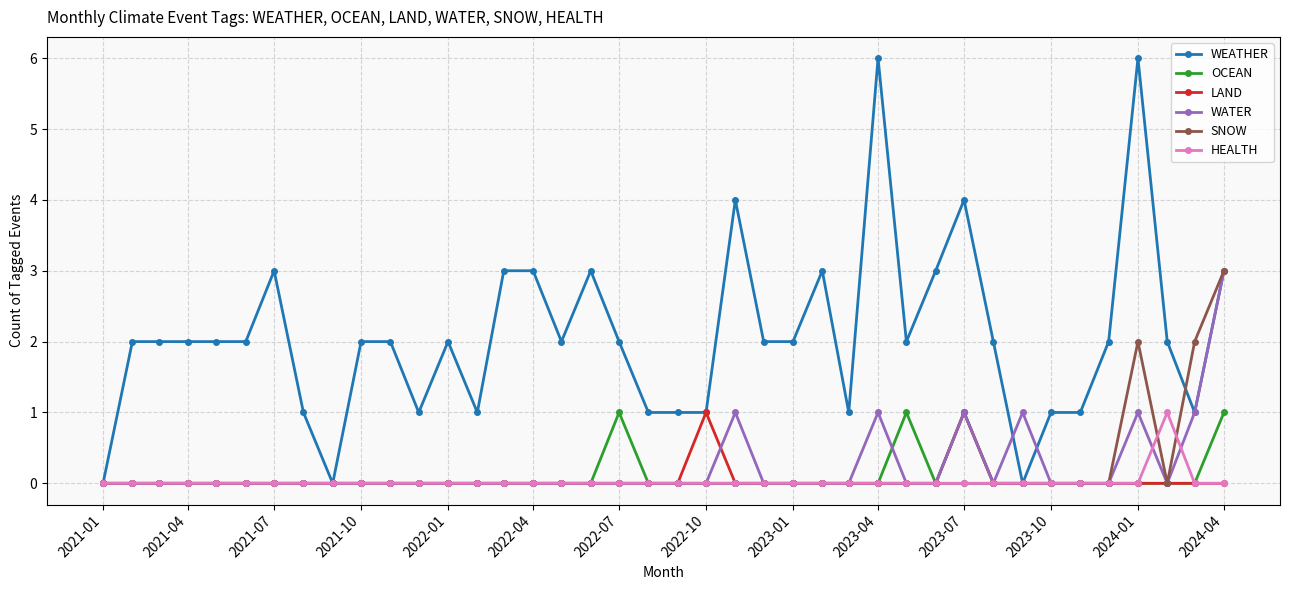

Reading left to right, what are all the values shown in this chart?

WEATHER: 0	2	2	2	2	2	3	1	0	2	2	1	2	1	3	3	2	3	2	1	1	1	4	2	2	3	1	6	2	3	4	2	0	1	1	2	6	2	1	3
OCEAN: 0	0	0	0	0	0	0	0	0	0	0	0	0	0	0	0	0	0	1	0	0	0	0	0	0	0	0	0	1	0	1	0	0	0	0	0	0	0	0	1
LAND: 0	0	0	0	0	0	0	0	0	0	0	0	0	0	0	0	0	0	0	0	0	1	0	0	0	0	0	0	0	0	1	0	0	0	0	0	0	0	0	0
WATER: 0	0	0	0	0	0	0	0	0	0	0	0	0	0	0	0	0	0	0	0	0	0	1	0	0	0	0	1	0	0	1	0	1	0	0	0	1	0	1	3
SNOW: 0	0	0	0	0	0	0	0	0	0	0	0	0	0	0	0	0	0	0	0	0	0	0	0	0	0	0	0	0	0	0	0	0	0	0	0	2	0	2	3
HEALTH: 0	0	0	0	0	0	0	0	0	0	0	0	0	0	0	0	0	0	0	0	0	0	0	0	0	0	0	0	0	0	0	0	0	0	0	0	0	1	0	0